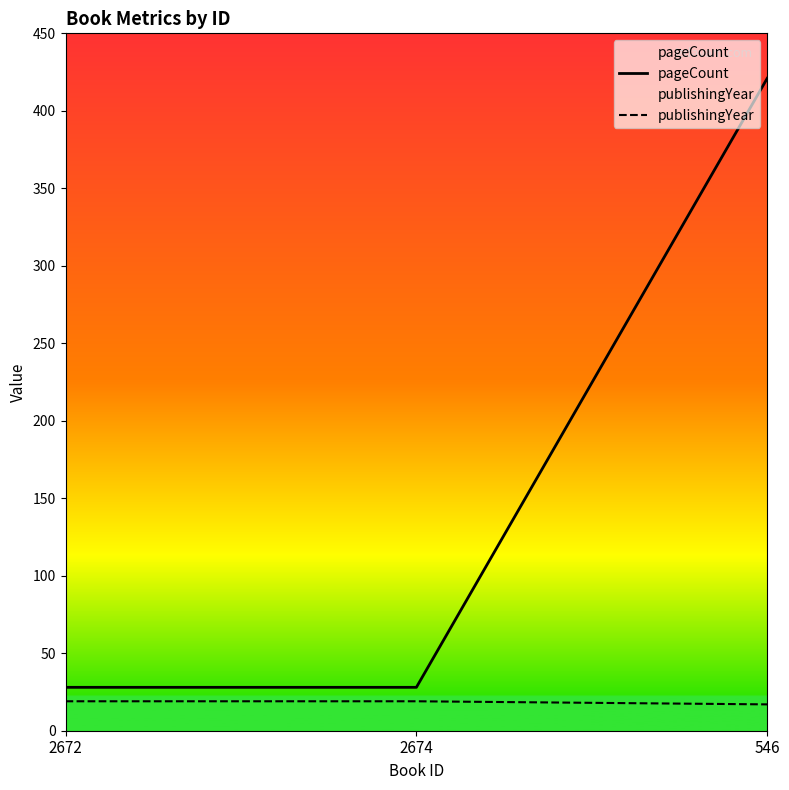

What is the value of the pageCount point at the 3rd from the left?

421